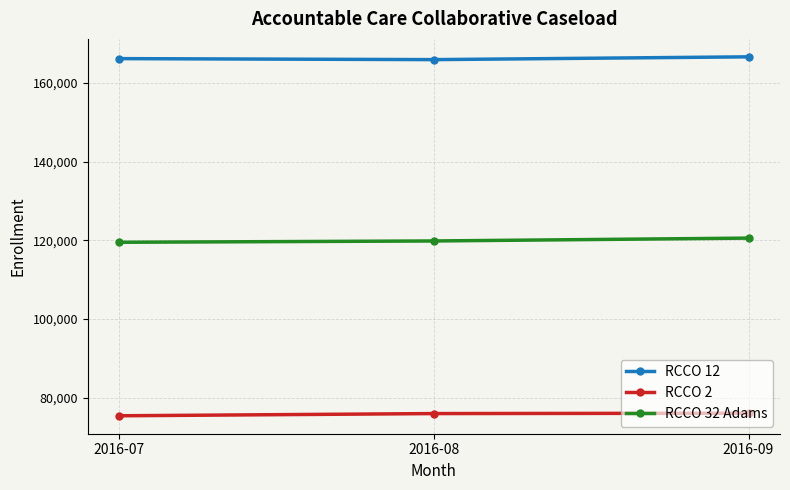

What is the difference between the maximum and minimum values in the RCCO 12 series?

708